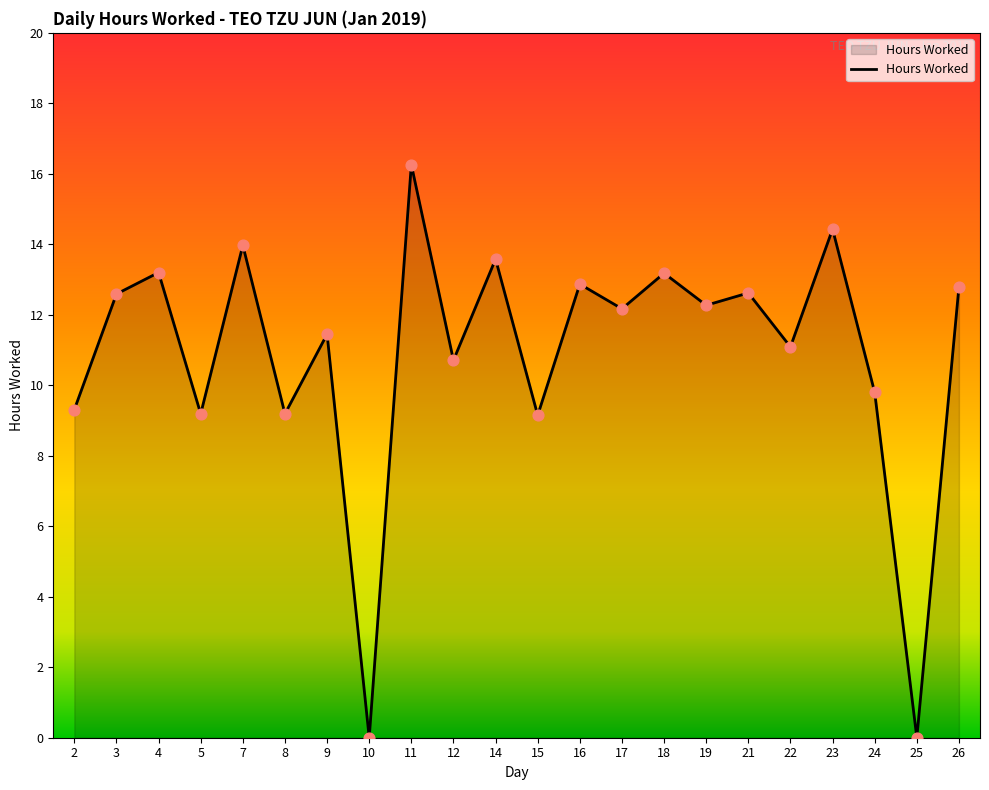

What is the change in value from 4 to 17?

-1.0